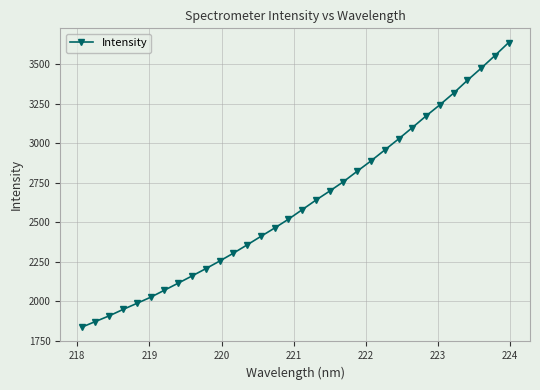

What is the smallest value displayed?

1837.2